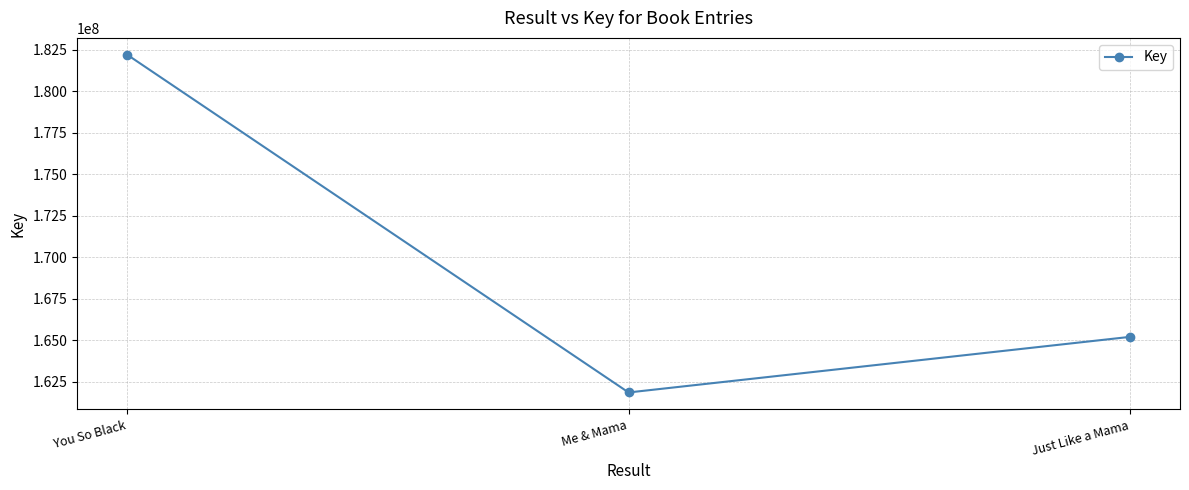

Rank the categories by value from highest to lowest.

You So Black, Just Like a Mama, Me & Mama